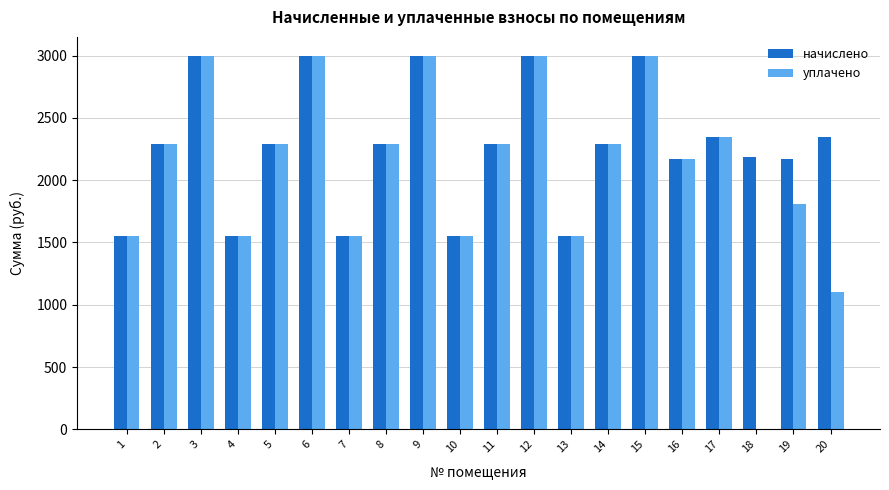

What is the highest value of the уплачено series?

2999.8